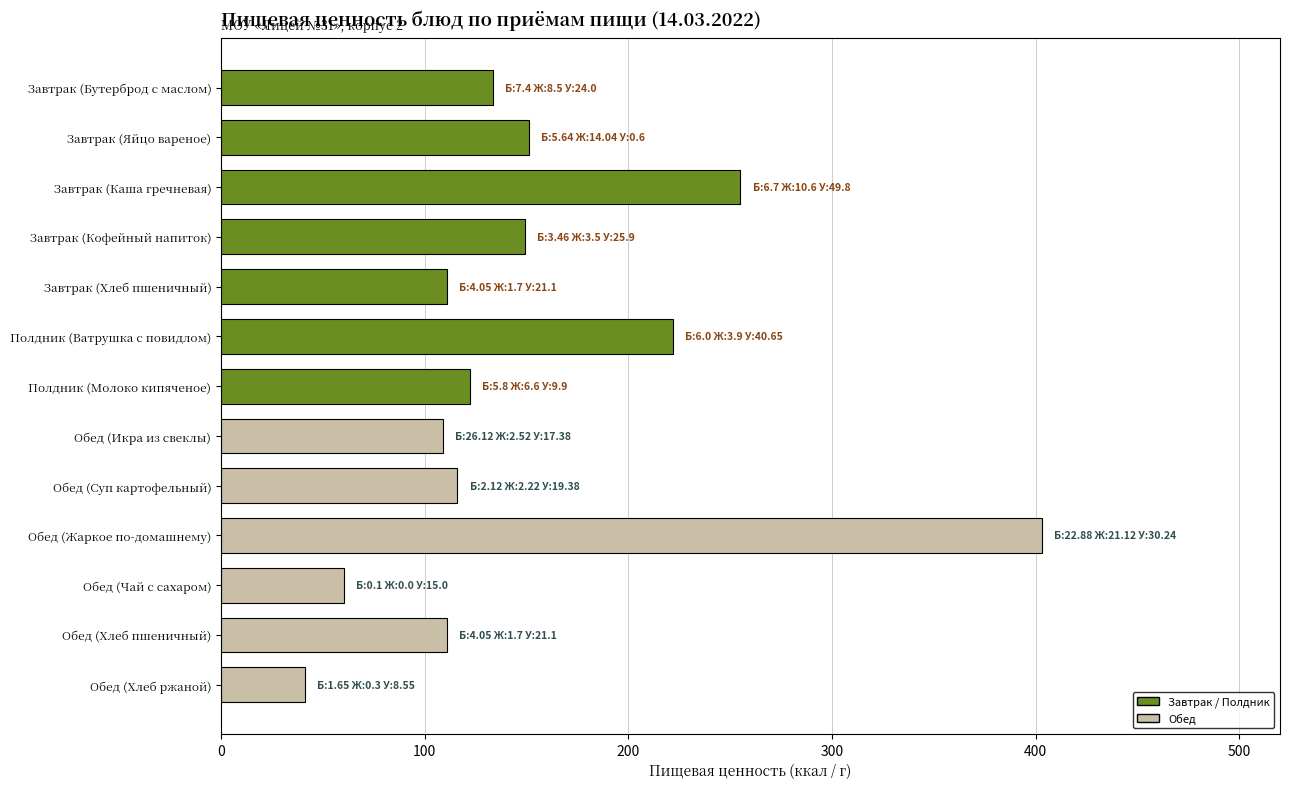

What is the maximum value shown in the chart?

403.0